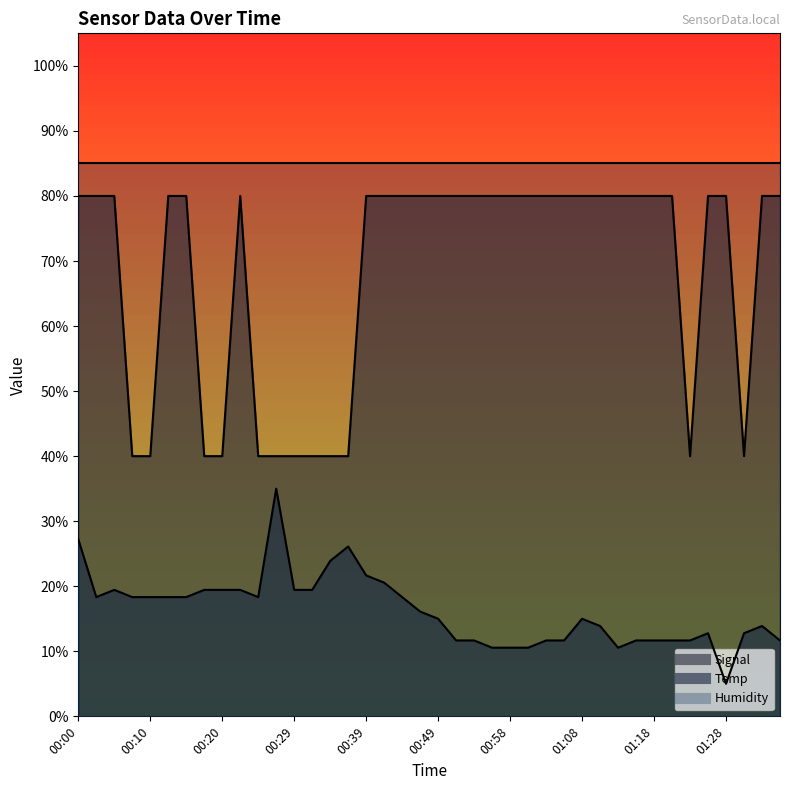

What is the sum of all Signal values?

2720.0